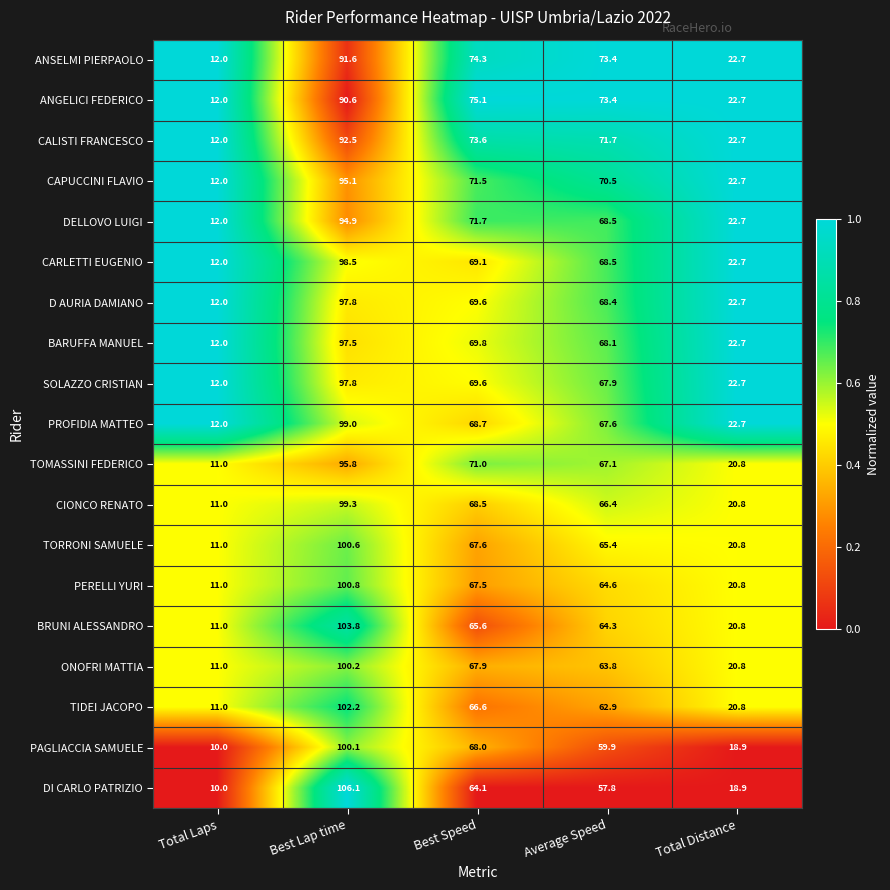

Which category has the lowest value across all series?

Total Laps